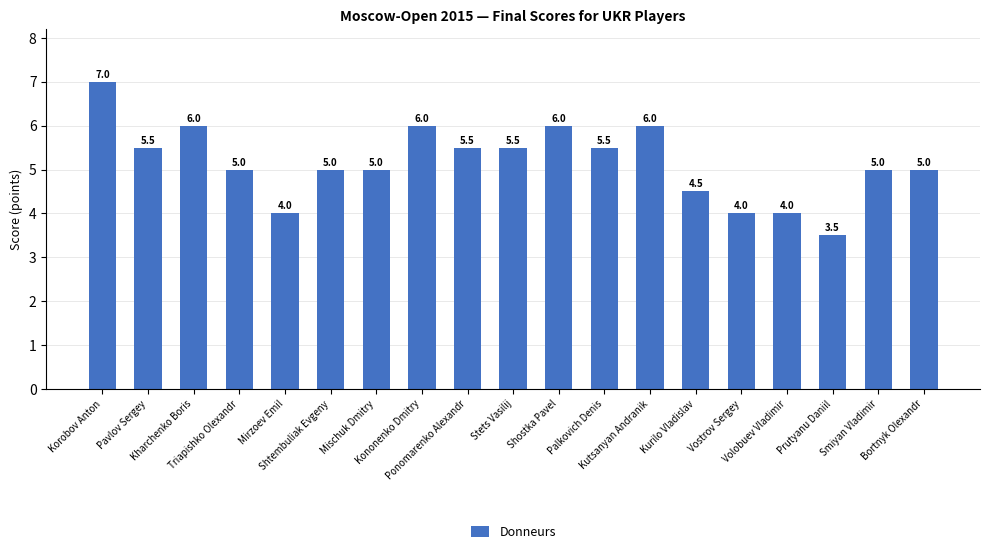

How many bars are there in total?

19